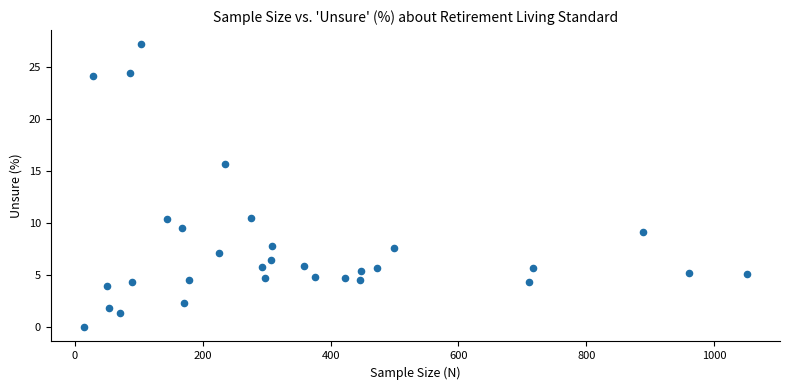

What is the range of Y values (max minus min)?

27.2